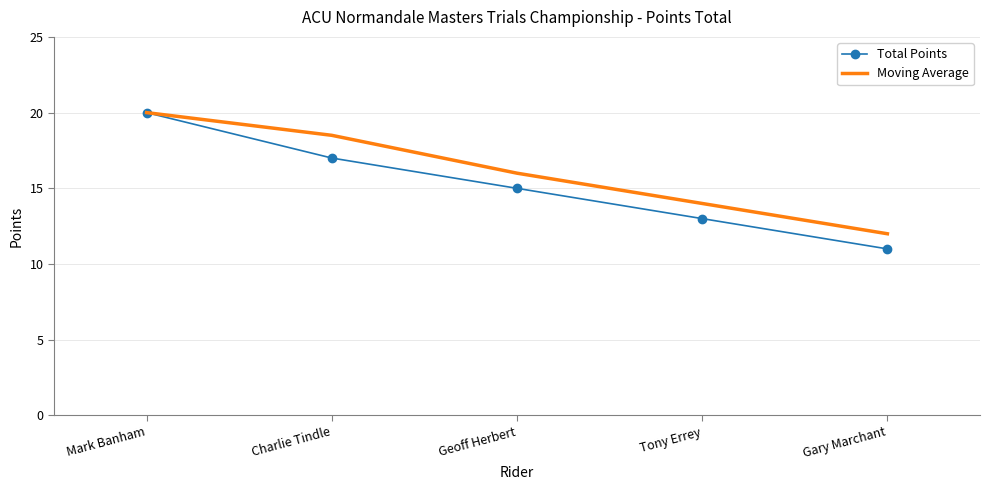

What value does the Moving Average series have at Geoff Herbert?

16.0